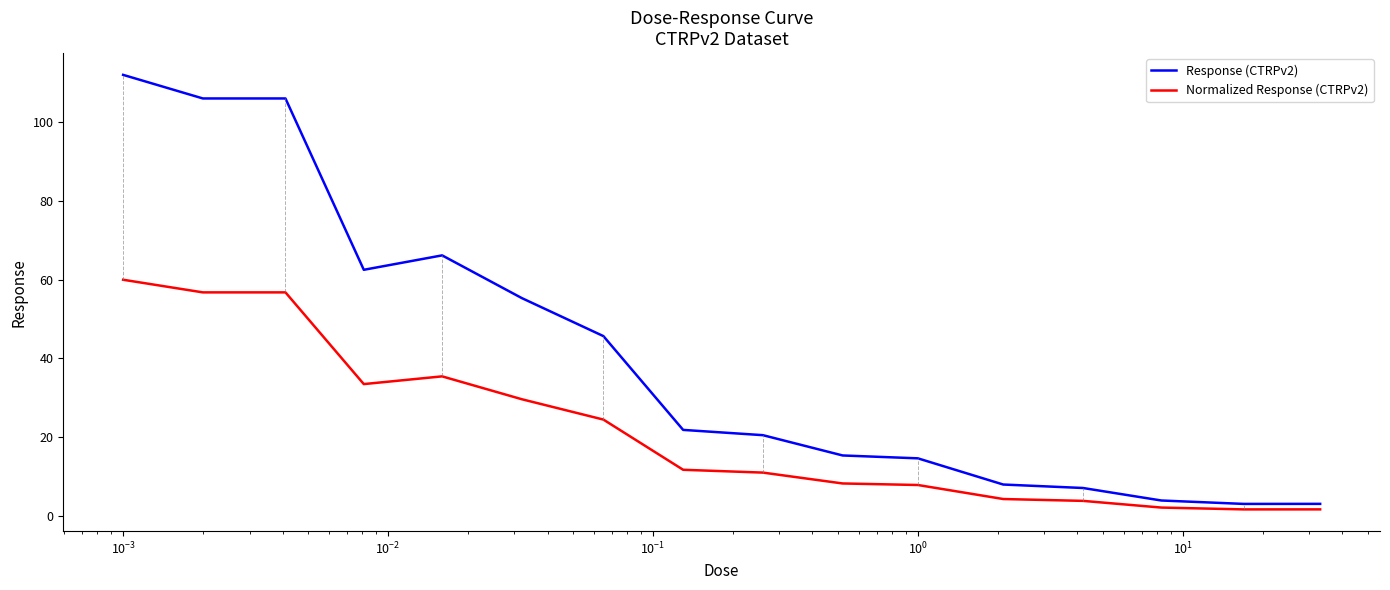

What is the difference between the maximum and minimum values in the Response (CTRPv2) series?

109.1